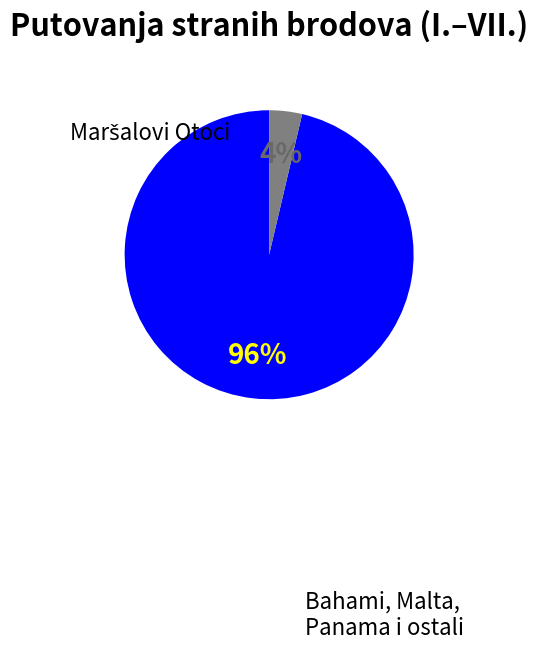

Is there a majority slice in this chart?

Yes